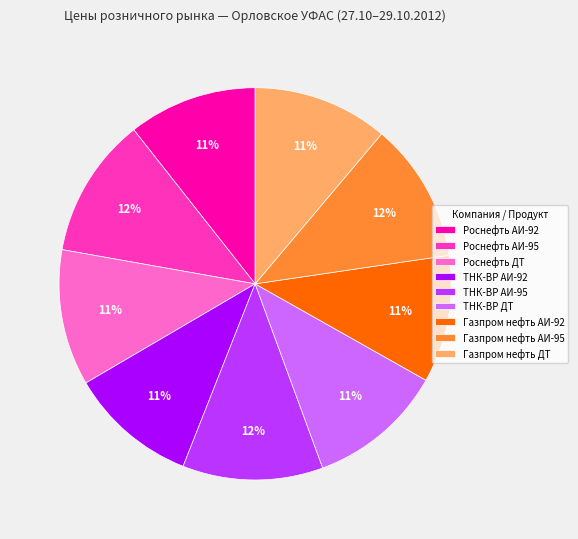

To the nearest percent, what percentage of the pie is ТНК-ВР ДТ?

11%